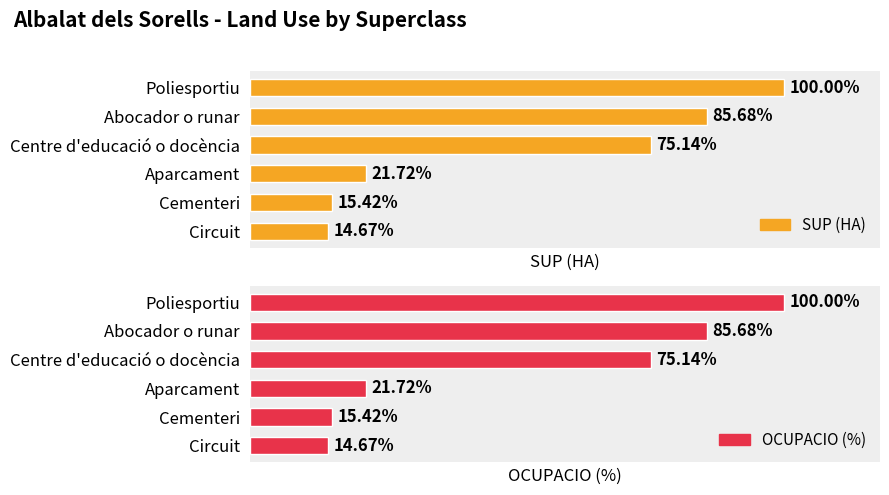

At how many categories does at least one series exceed 0?

6